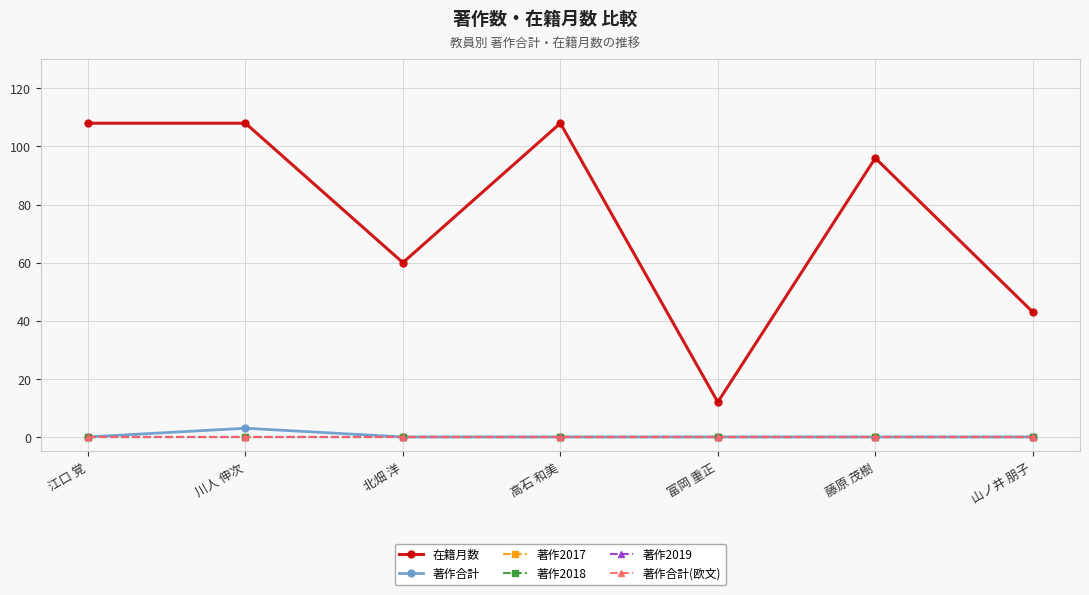

Does the chart have visible grid lines?

Yes